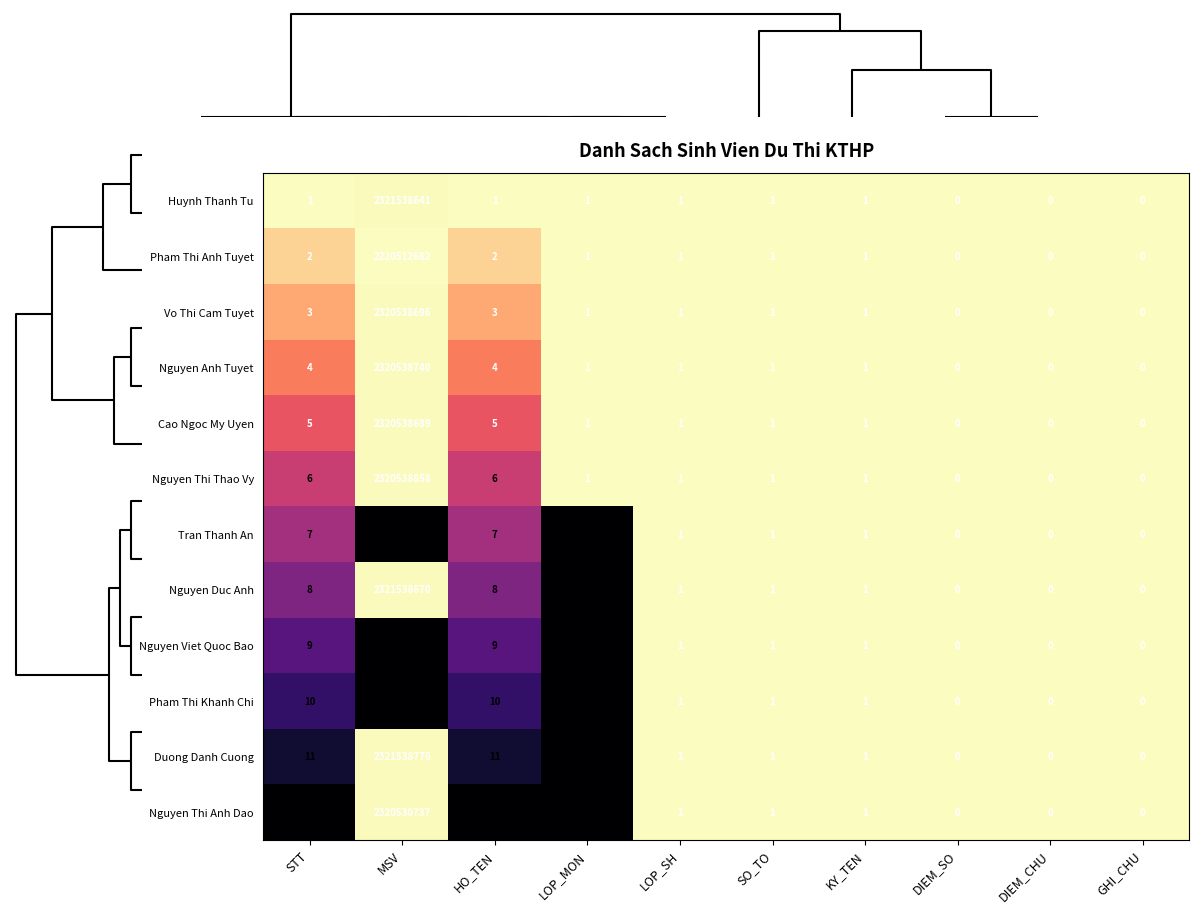

What is the average value of the Pham Thi Khanh Chi series?

2320531100